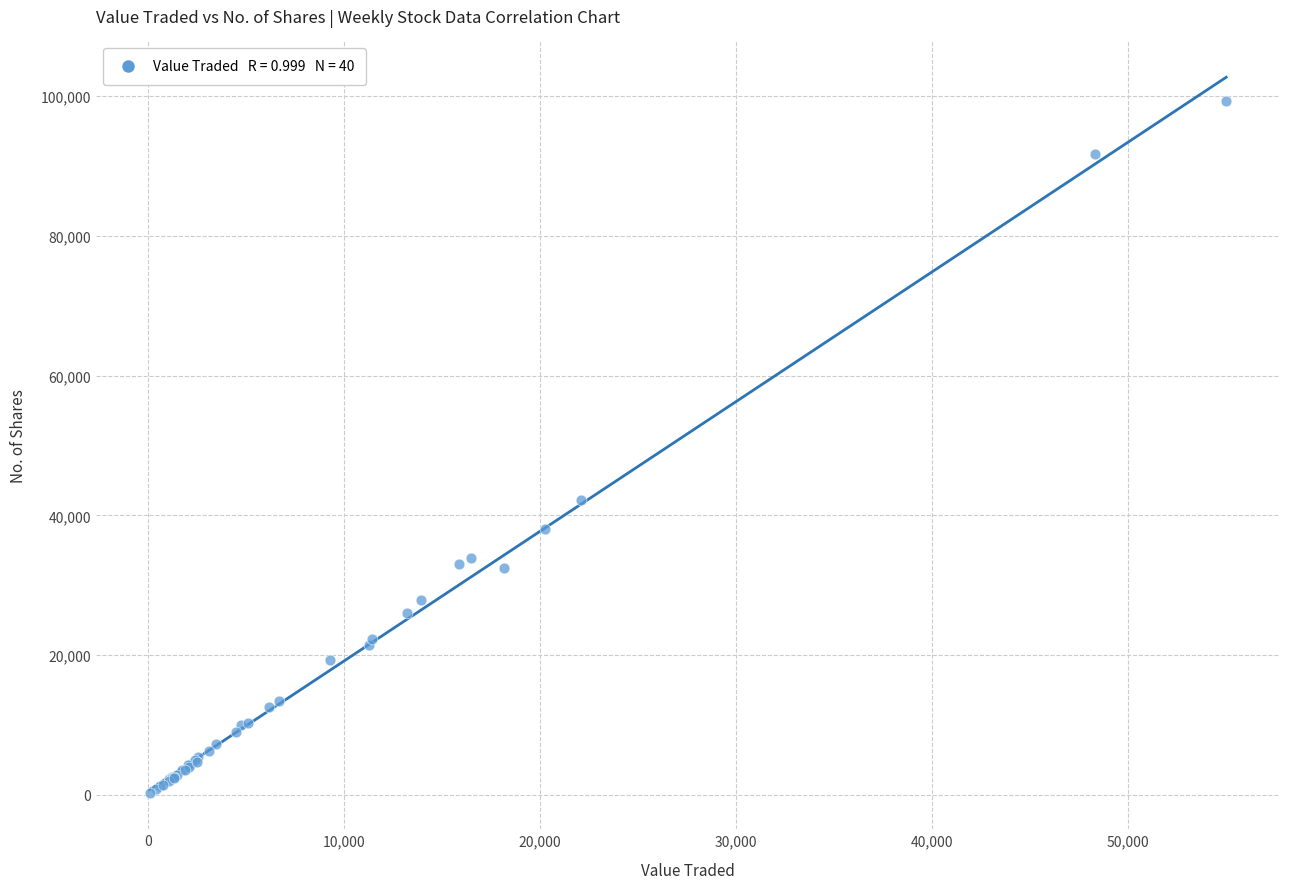

What Y value in the scatter plot is closest to 49733?

42204